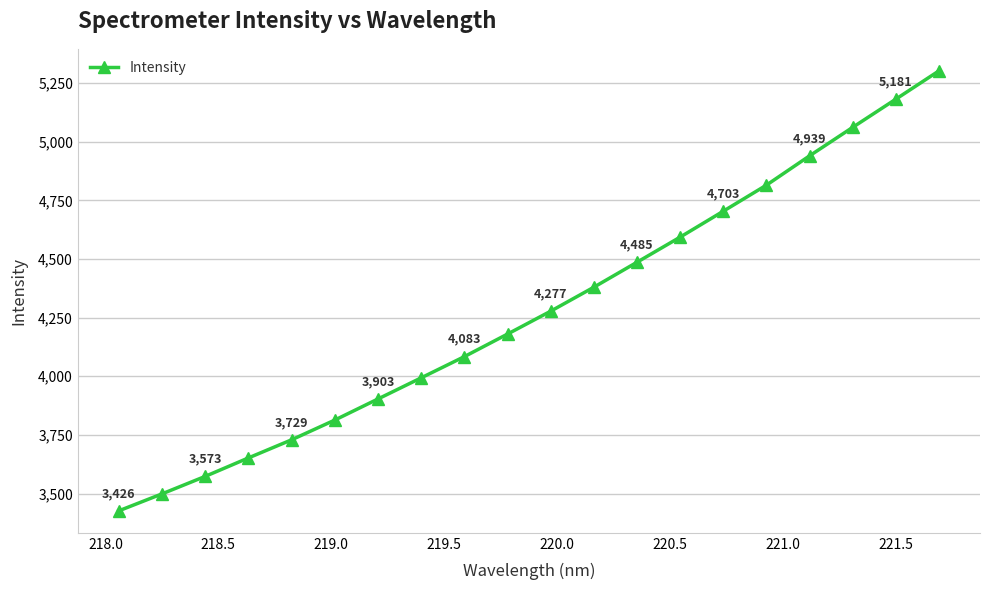

True or false: there are more than 1 points higher than both neighbors.

False